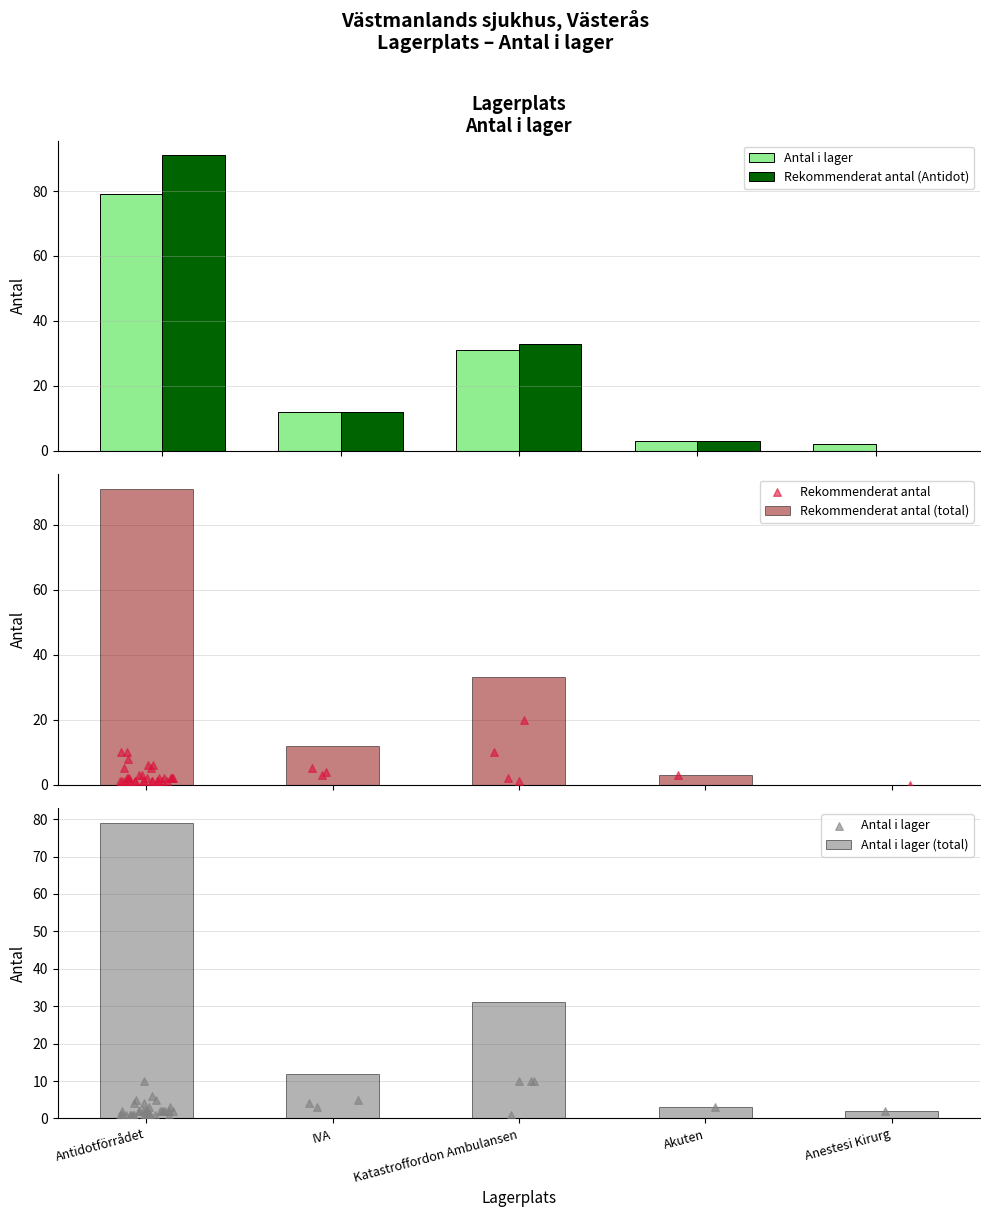

Is the value of Rekommenderat antal (total) at IVA greater than the value of Antal i lager (total) at Akuten?

Yes